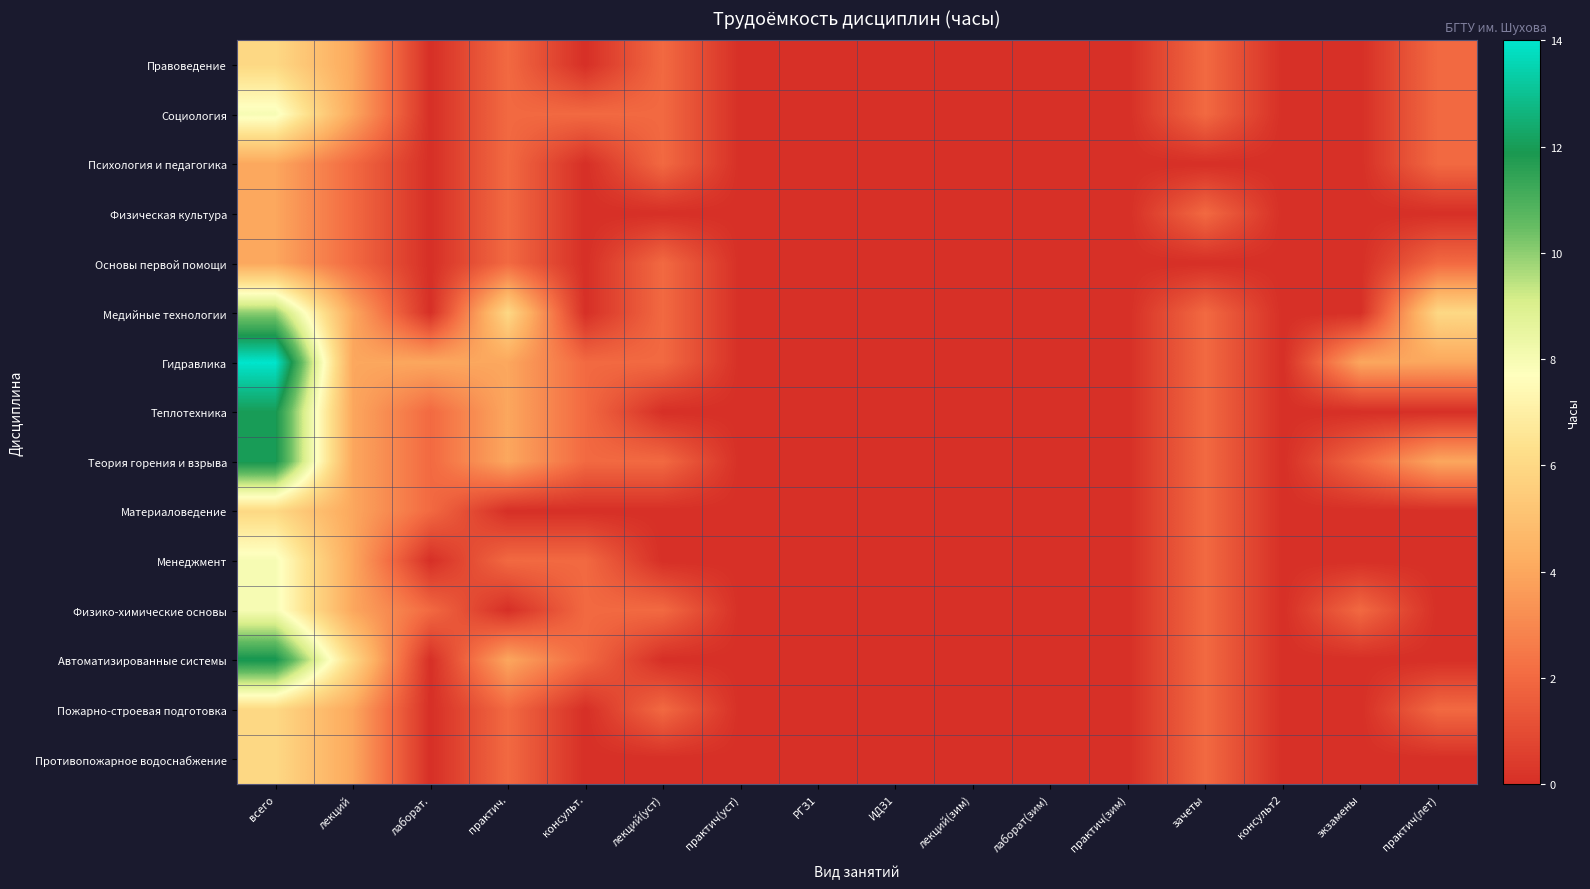

Which series has the largest total across all categories?

Гидравлика